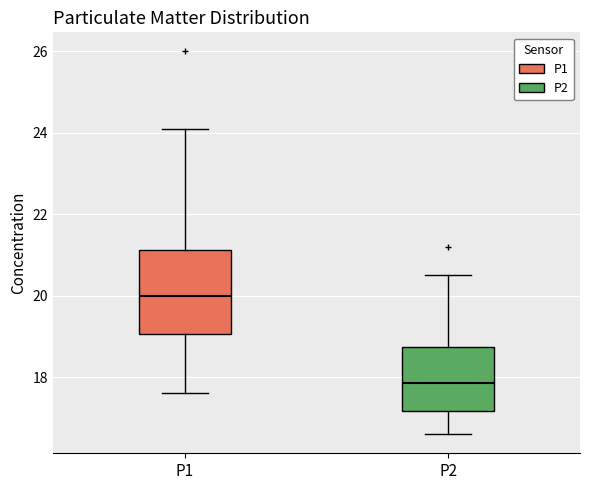

Reading left to right, transcribe this box plot: for each box, give where its median line is, the range the box spans, and where its two whiskers end, as read against the y-axis. The values are not printed on the chart, so give them approximately, as read against the axis.

P1: median 20.0, box 19.0 to 21.2, whiskers 17.6 to 24.2
P2: median 17.8, box 17.2 to 18.8, whiskers 16.6 to 20.6